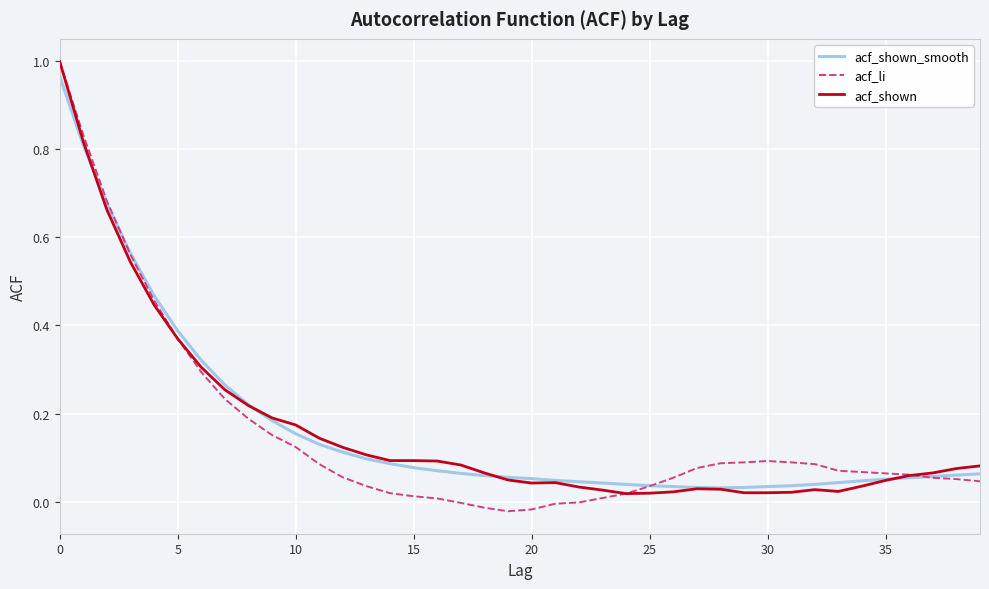

Which series has the widest spread of values?

acf_li